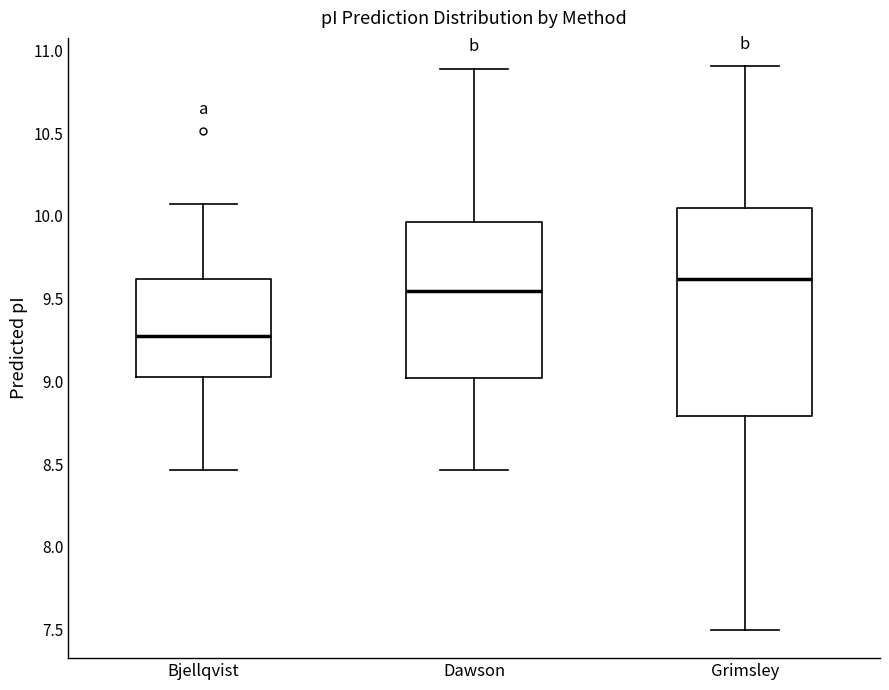

Comparing the boxes themselves (not the whiskers), which one is the tallest?

Grimsley